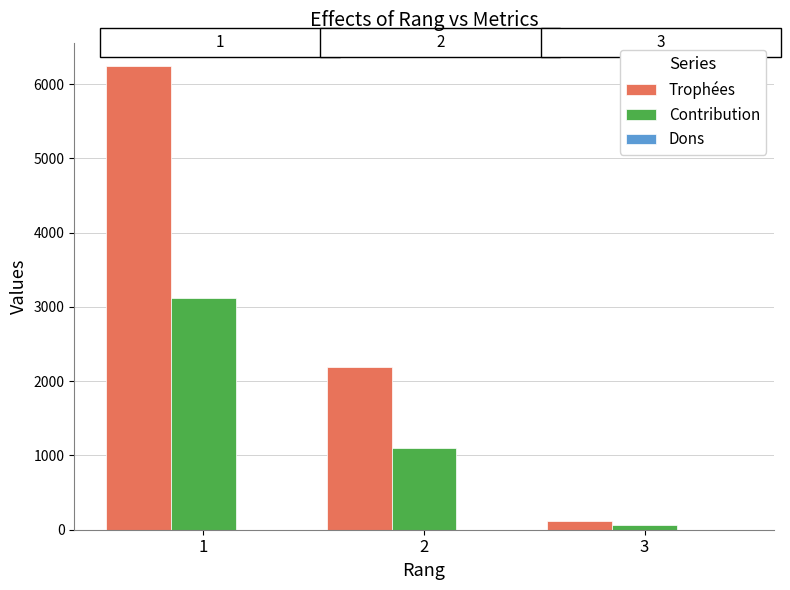

How many bars are there in each group?

2